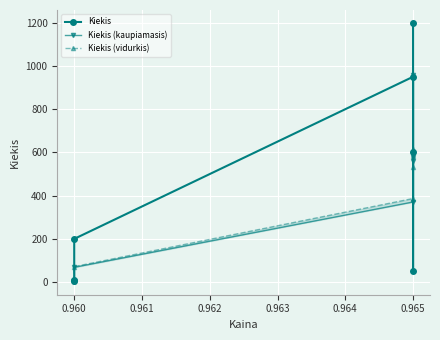

Between 0.960 and 0.965, which series saw the biggest shift?

Kiekis